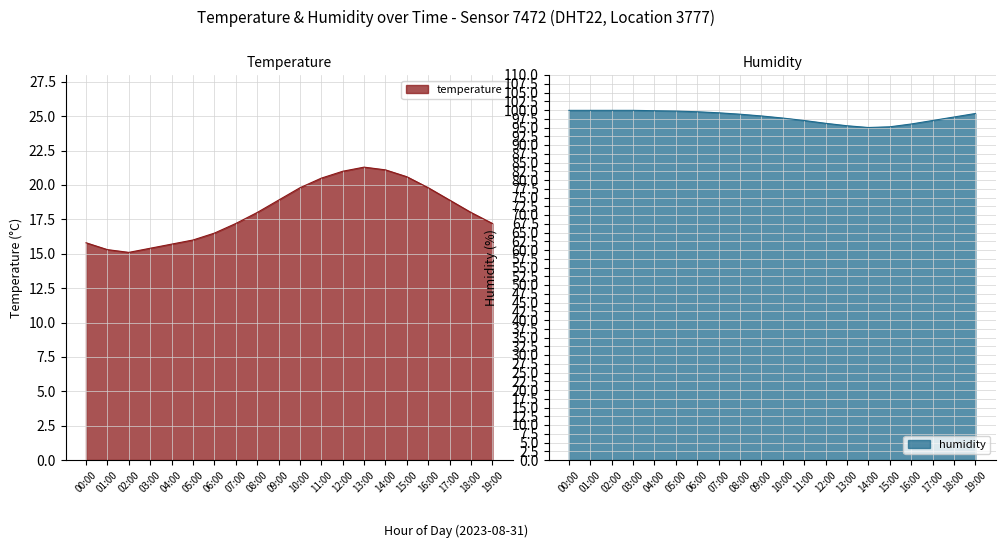

Reading left to right, transcribe all the data shown in this chart.

temperature: 00:00=15.8	01:00=15.3	02:00=15.1	03:00=15.4	04:00=15.7	05:00=16.0	06:00=16.5	07:00=17.2	08:00=18.0	09:00=18.9	10:00=19.8	11:00=20.5	12:00=21.0	13:00=21.3	14:00=21.1	15:00=20.6	16:00=19.8	17:00=18.9	18:00=18.0	19:00=17.2
humidity: 00:00=99.9	01:00=99.9	02:00=99.9	03:00=99.9	04:00=99.8	05:00=99.7	06:00=99.5	07:00=99.2	08:00=98.8	09:00=98.3	10:00=97.7	11:00=97.0	12:00=96.2	13:00=95.5	14:00=95.0	15:00=95.2	16:00=96.0	17:00=97.0	18:00=98.0	19:00=99.0